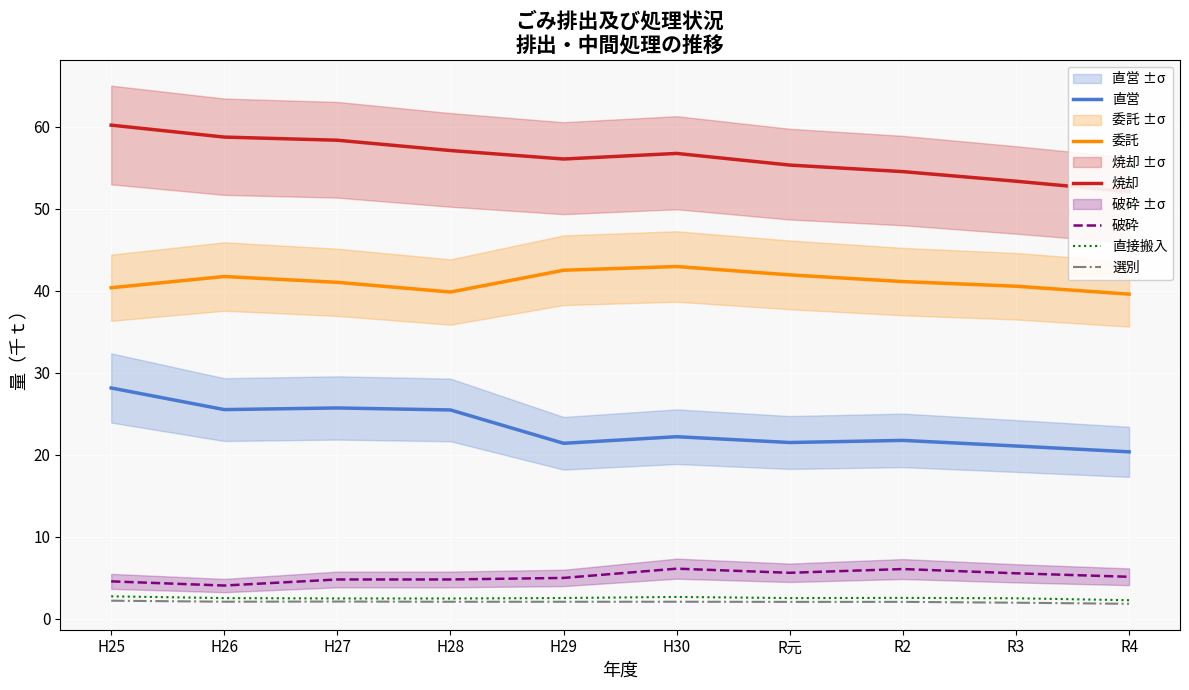

The value of 委託 at R2 is 41.1. True or false?

True